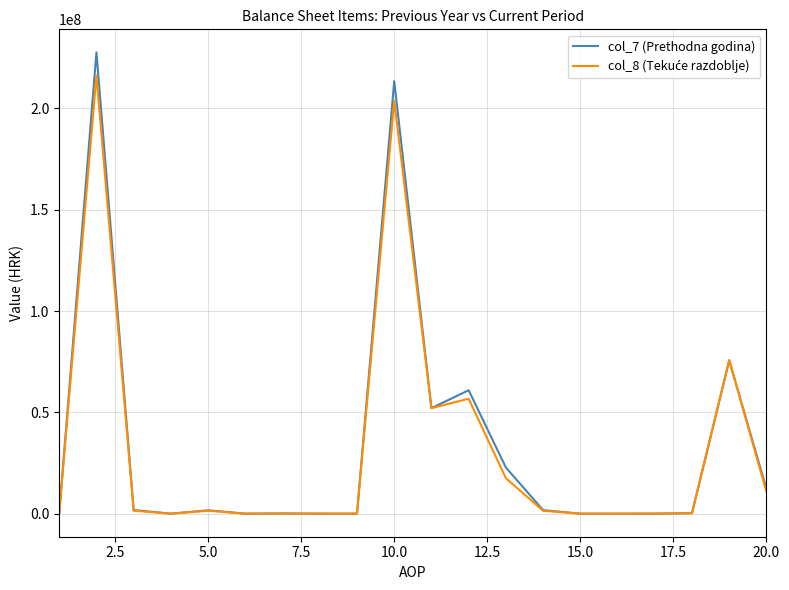

List the series in order of their peak value, lowest first.

col_8 (Tekuće razdoblje), col_7 (Prethodna godina)